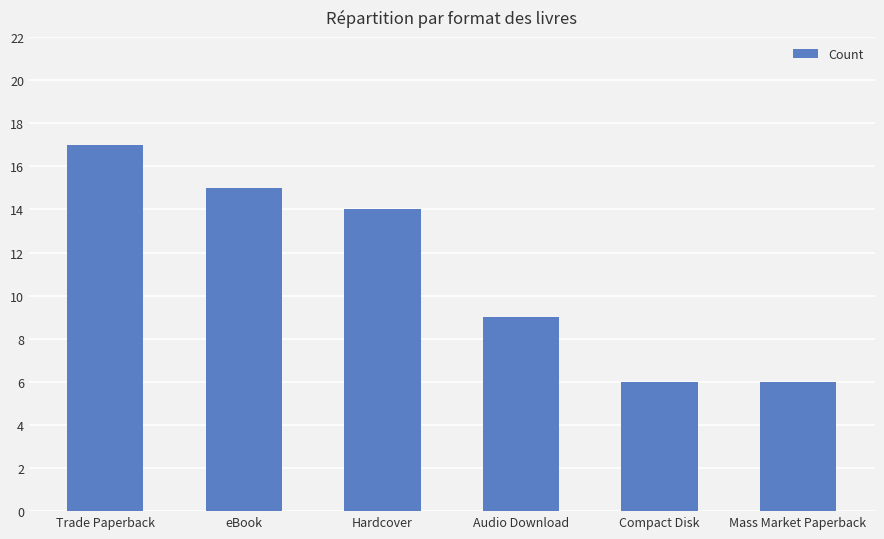

What is the difference between the second highest and second lowest values?

9